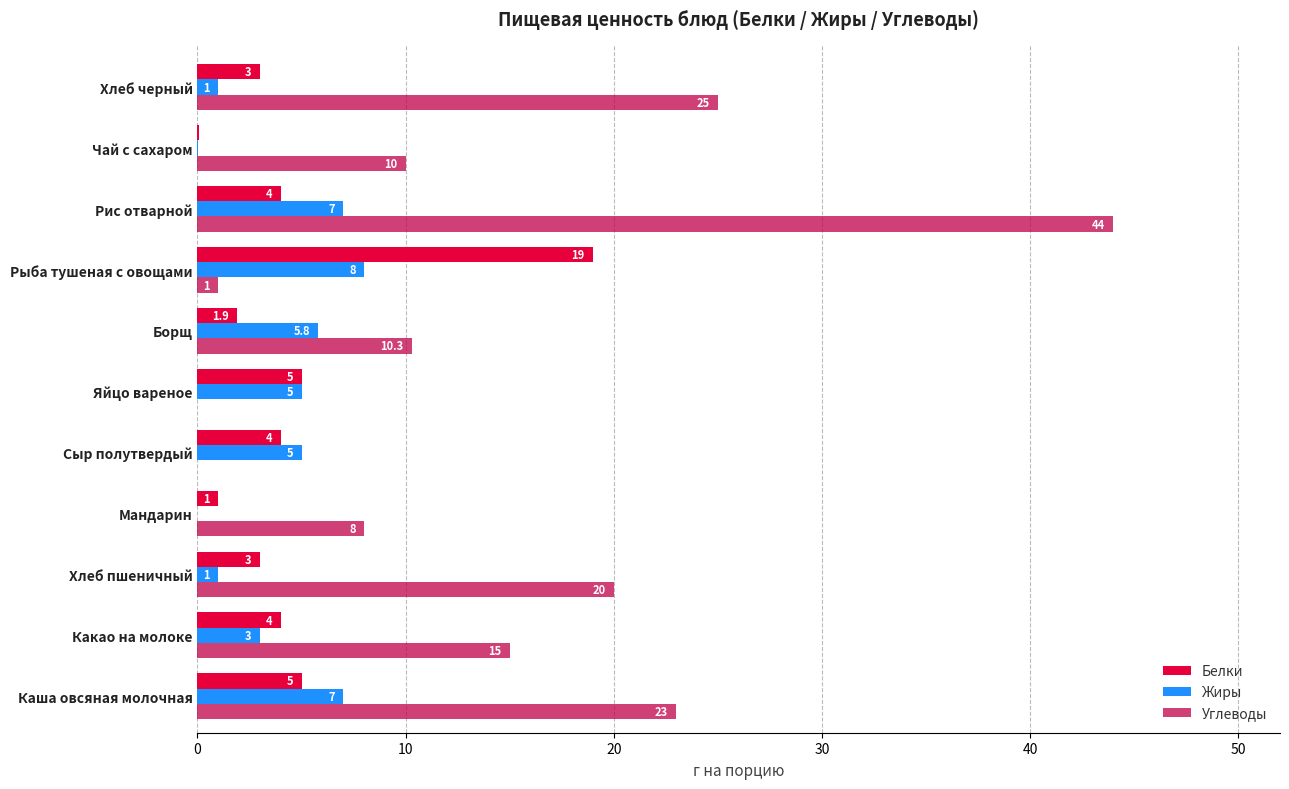

How many categories are shown in the chart?

11